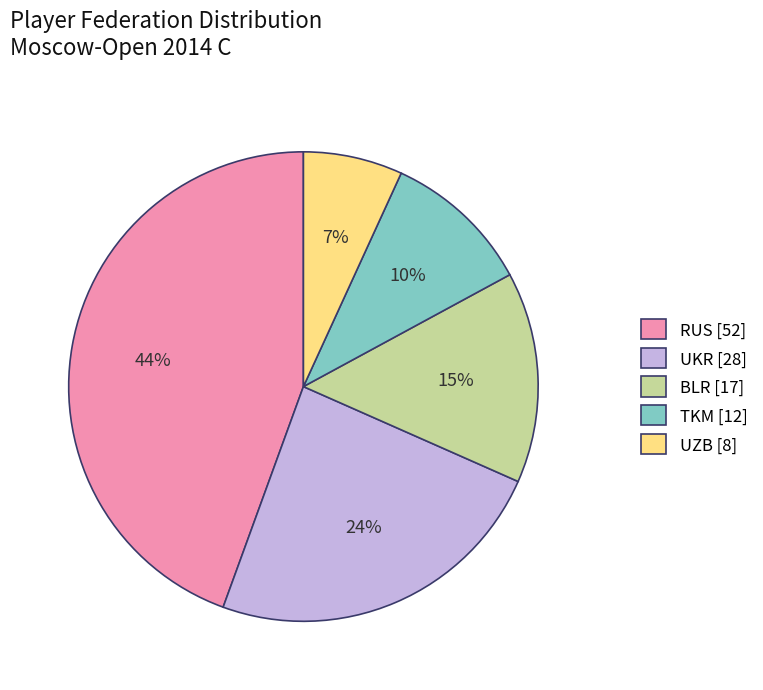

Does any single category account for the majority?

No